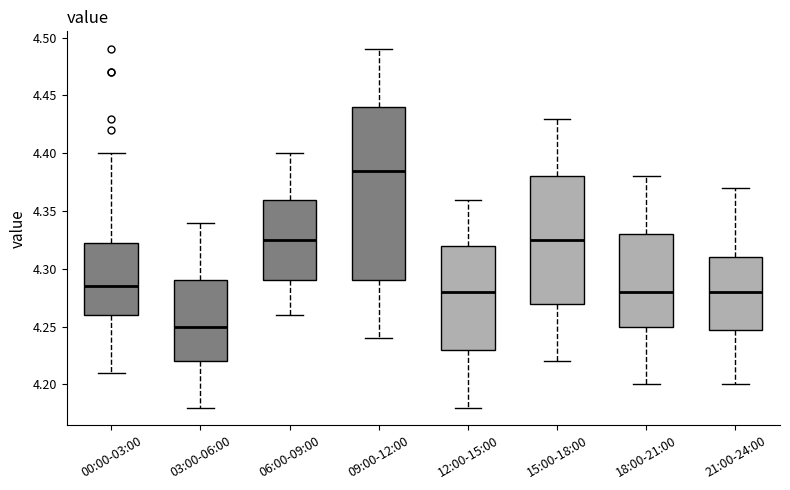

Reading left to right, transcribe this box plot: for each box, give where its median line is, the range the box spans, and where its two whiskers end, as read against the y-axis. The values are not printed on the chart, so give them approximately, as read against the axis.

00:00-03:00: median 4.285, box 4.260 to 4.325, whiskers 4.210 to 4.400
03:00-06:00: median 4.250, box 4.220 to 4.290, whiskers 4.180 to 4.340
06:00-09:00: median 4.325, box 4.290 to 4.360, whiskers 4.260 to 4.400
09:00-12:00: median 4.385, box 4.290 to 4.440, whiskers 4.240 to 4.490
12:00-15:00: median 4.280, box 4.230 to 4.320, whiskers 4.180 to 4.360
15:00-18:00: median 4.325, box 4.270 to 4.380, whiskers 4.220 to 4.430
18:00-21:00: median 4.280, box 4.250 to 4.330, whiskers 4.200 to 4.380
21:00-24:00: median 4.280, box 4.250 to 4.310, whiskers 4.200 to 4.370